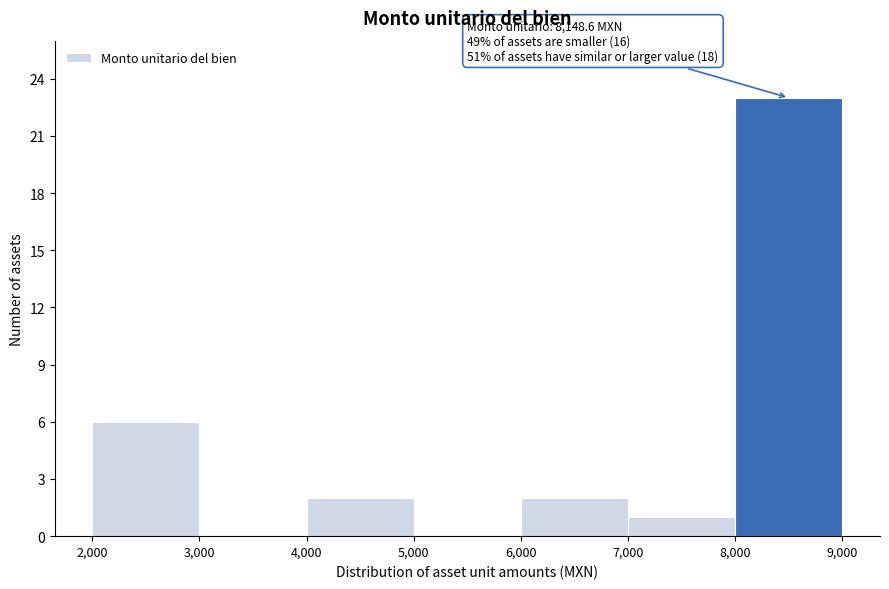

Over which range of the x-axis is the bar tallest?

8,000 to 9,000